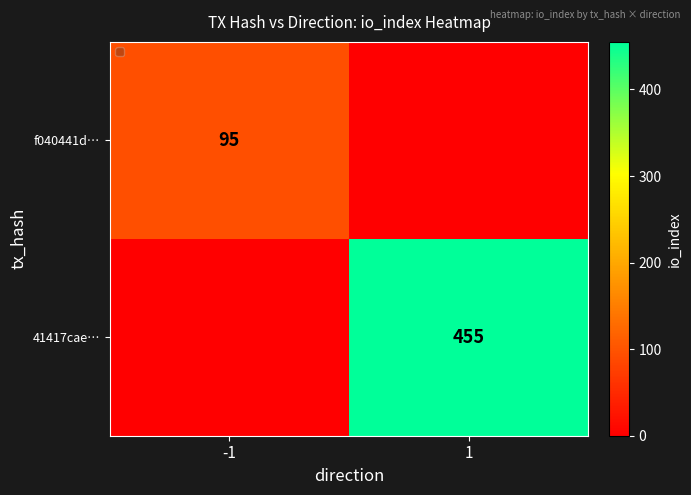

The value of f040441d… at -1 is 25. True or false?

False